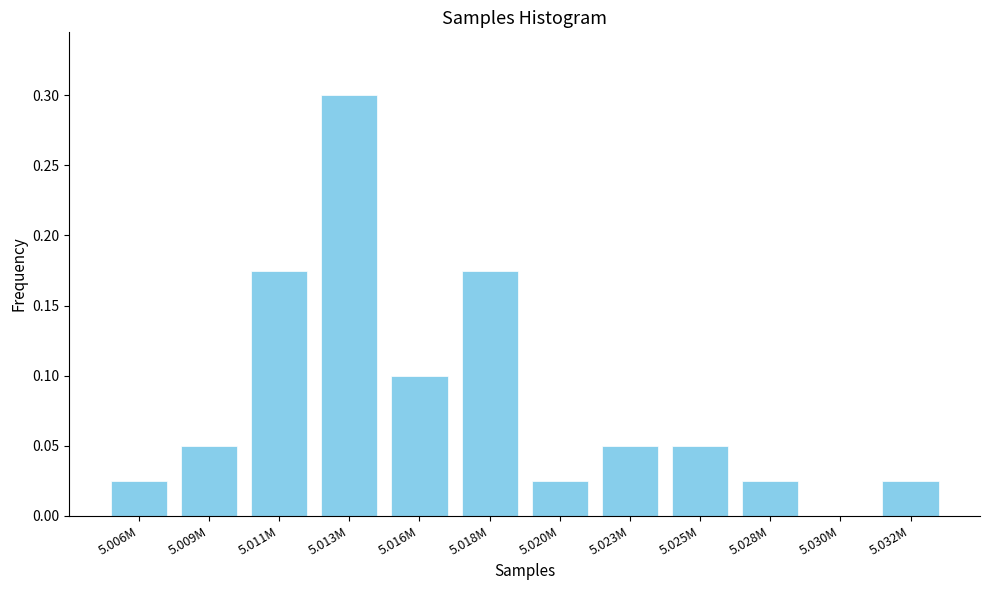

What is the sum of all values?

1.0